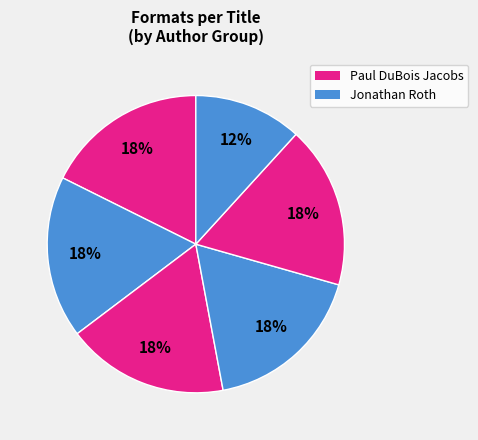

How many segments does this pie chart have?

6